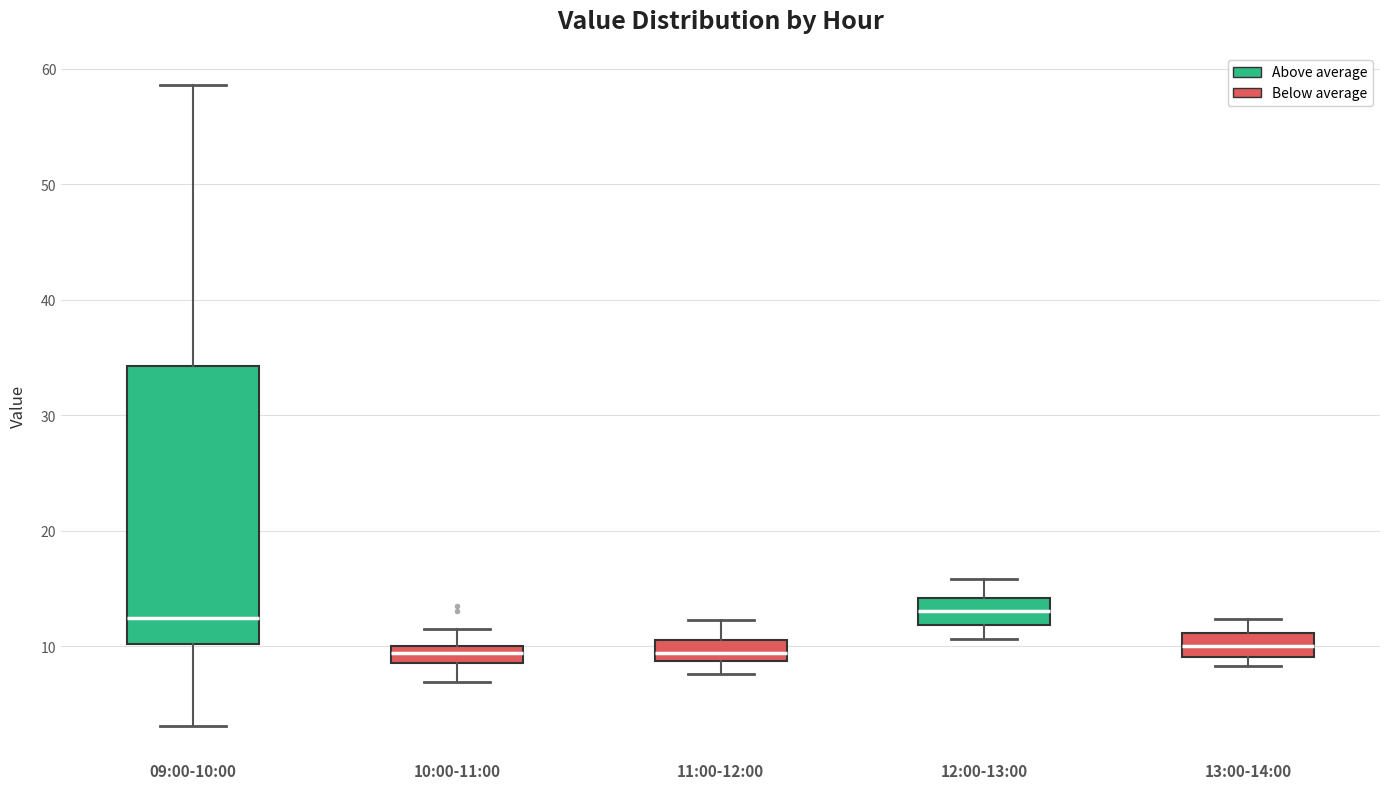

Which box is the tallest, from its lower edge to its upper edge?

09:00-10:00